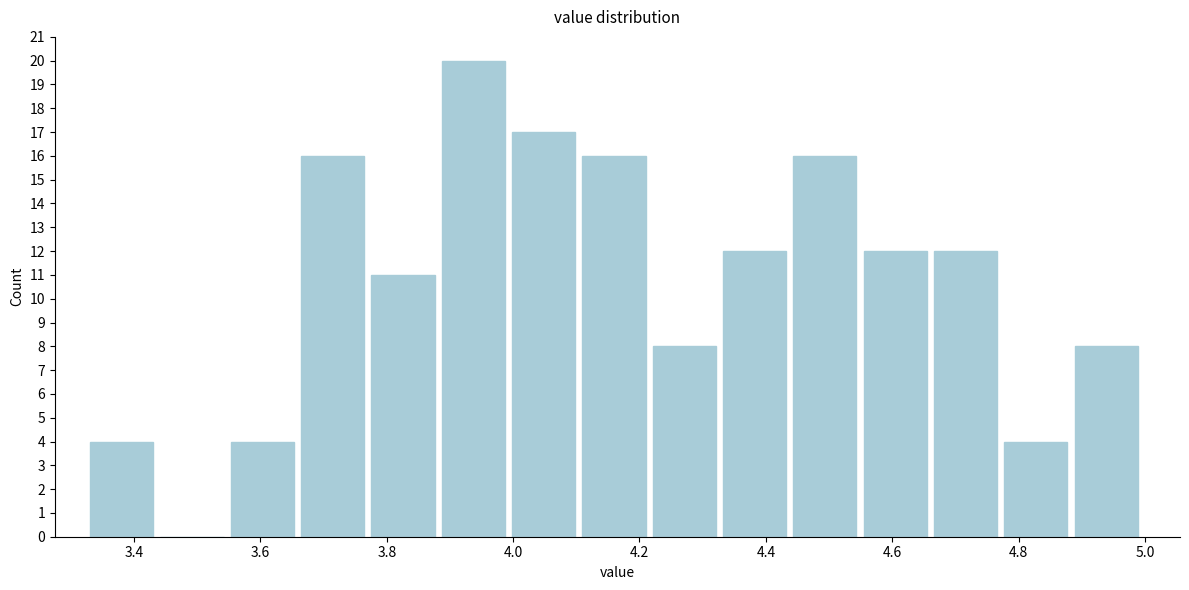

What is the height of the bar covering 3.88 to 4.00 on the x-axis? Neither the bar edges nor the heights are printed on the chart, so give them approximately, as read against the axes.

20